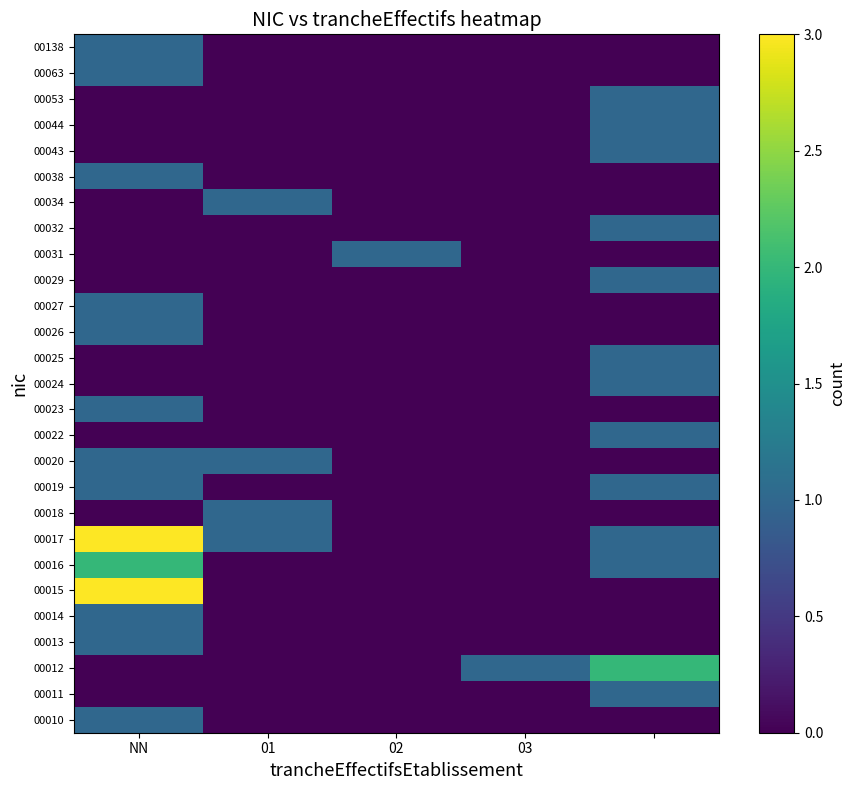

Reading left to right, what are all the values shown in this chart?

00010: 1	0	0	0	0
00011: 0	0	0	0	1
00012: 0	0	0	1	2
00013: 1	0	0	0	0
00014: 1	0	0	0	0
00015: 3	0	0	0	0
00016: 2	0	0	0	1
00017: 3	1	0	0	1
00018: 0	1	0	0	0
00019: 1	0	0	0	1
00020: 1	1	0	0	0
00022: 0	0	0	0	1
00023: 1	0	0	0	0
00024: 0	0	0	0	1
00025: 0	0	0	0	1
00026: 1	0	0	0	0
00027: 1	0	0	0	0
00029: 0	0	0	0	1
00031: 0	0	1	0	0
00032: 0	0	0	0	1
00034: 0	1	0	0	0
00038: 1	0	0	0	0
00043: 0	0	0	0	1
00044: 0	0	0	0	1
00053: 0	0	0	0	1
00063: 1	0	0	0	0
00138: 1	0	0	0	0